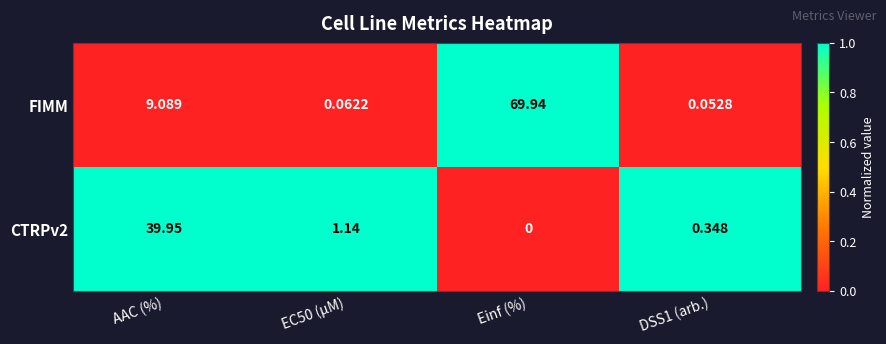

At which label is FIMM closest to 34?

AAC (%)